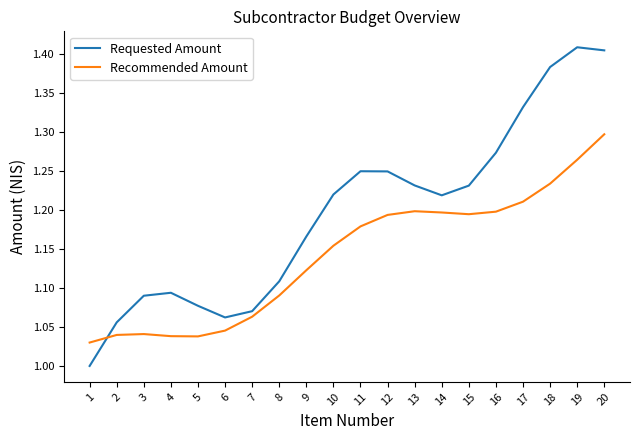

Is it true that Recommended Amount equals 0.7 at 12?

False